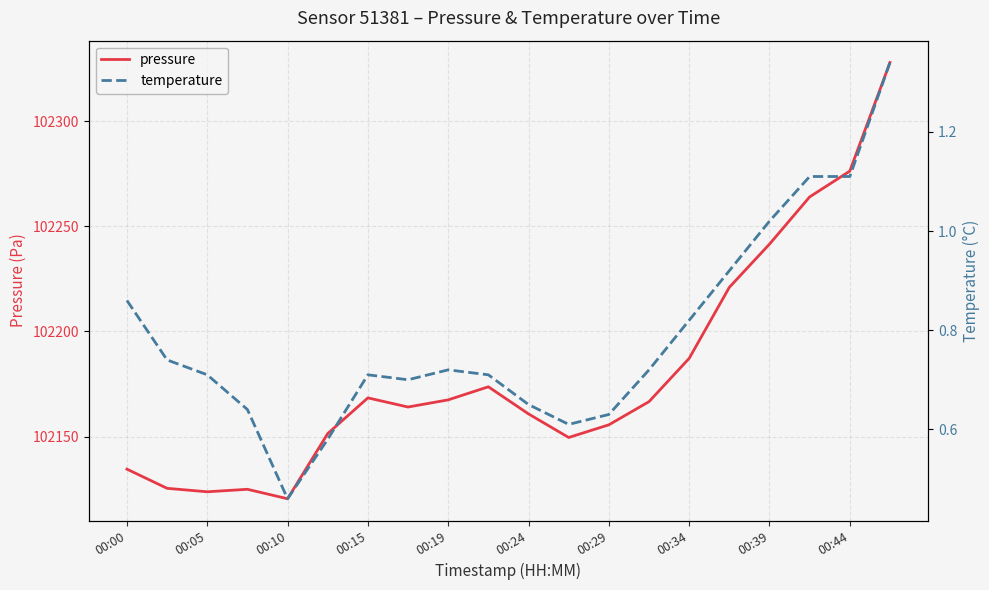

True or false: temperature and pressure intersect in this chart.

False